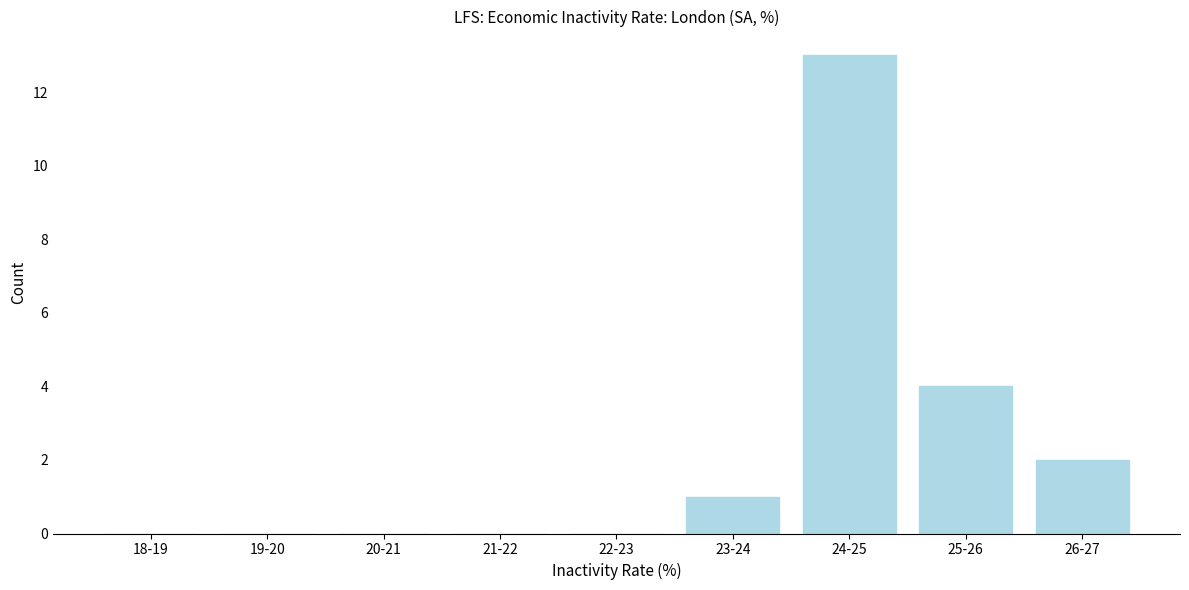

Reading left to right, list all the values displayed in this chart.

18-19=0	19-20=0	20-21=0	21-22=0	22-23=0	23-24=1	24-25=13	25-26=4	26-27=2